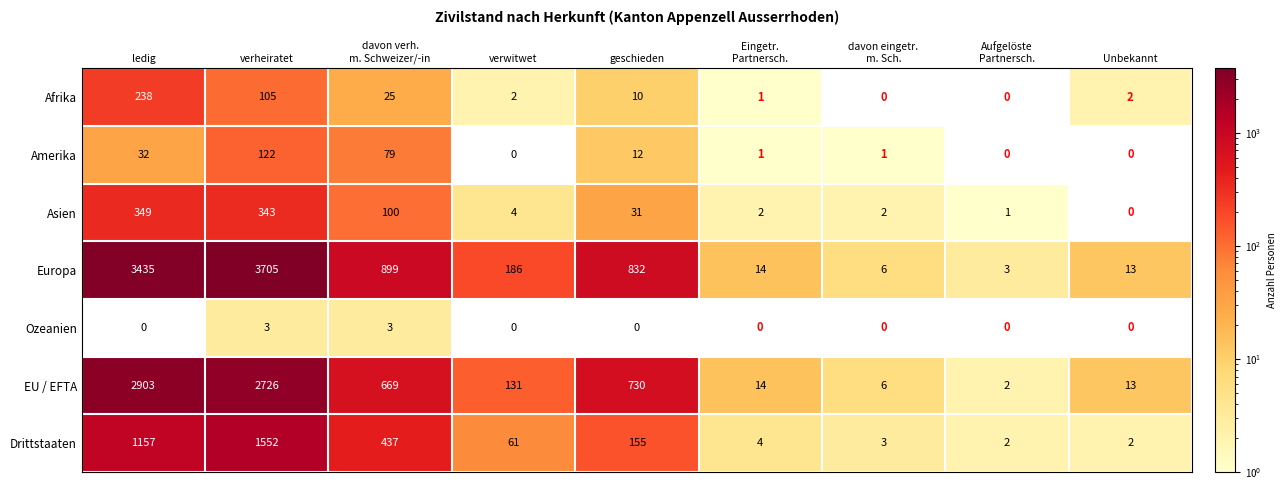

True or false: Drittstaaten has a value of 101 at verwitwet.

False